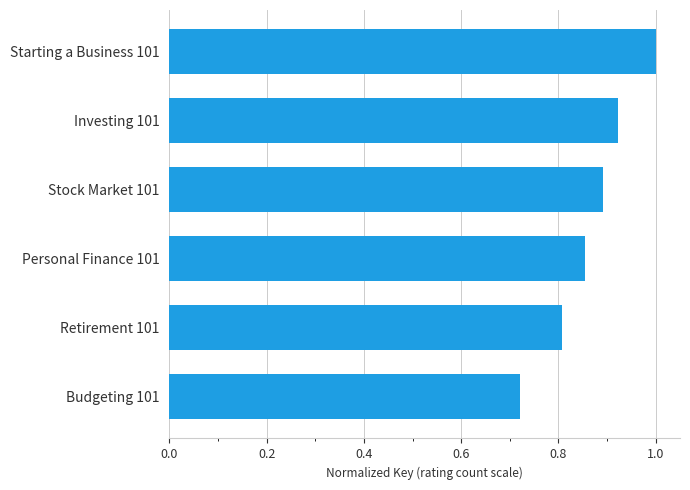

What is the change in value from Budgeting 101 to Personal Finance 101?

+0.1